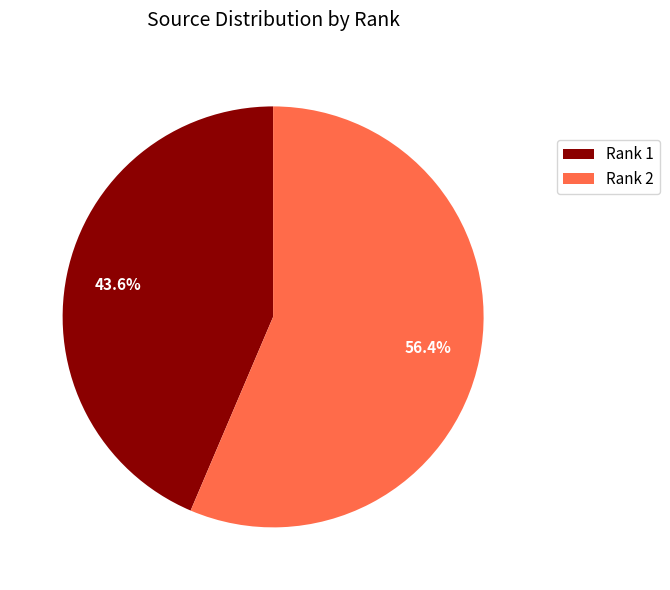

Does Rank 2 account for over 50% of the chart?

Yes